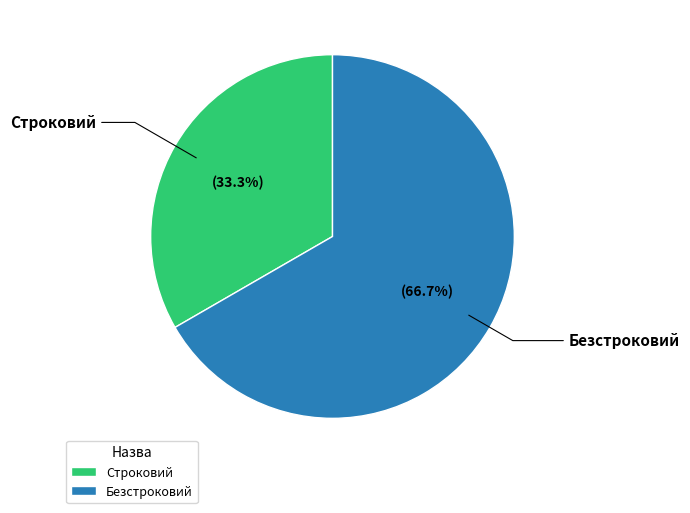

Combined, what portion of the pie is Строковий and Безстроковий?

100.0%